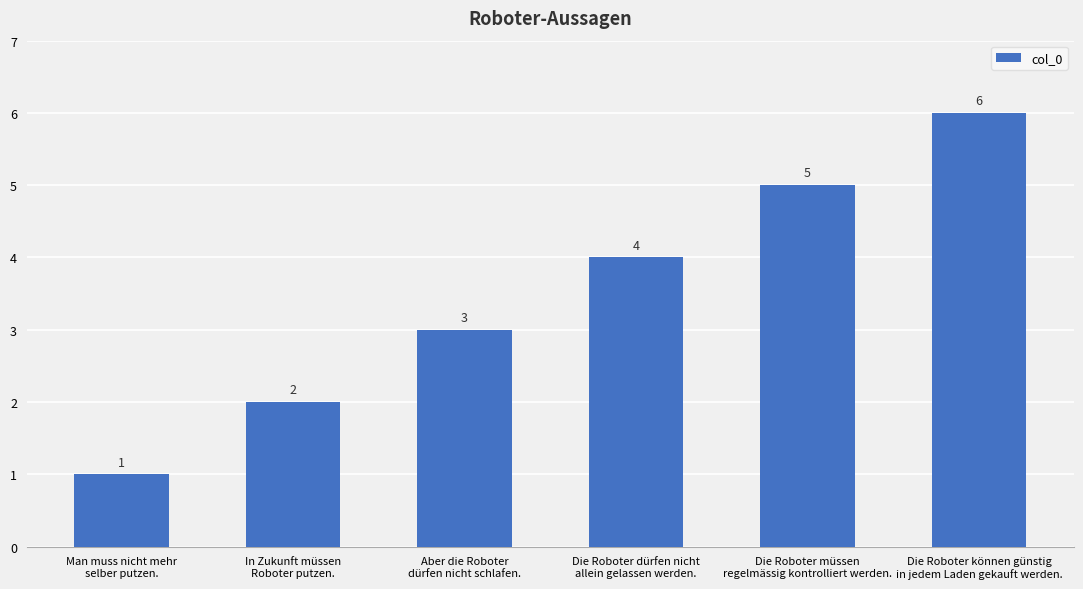

Reading right to left, list all the values displayed in this chart.

6	5	4	3	2	1